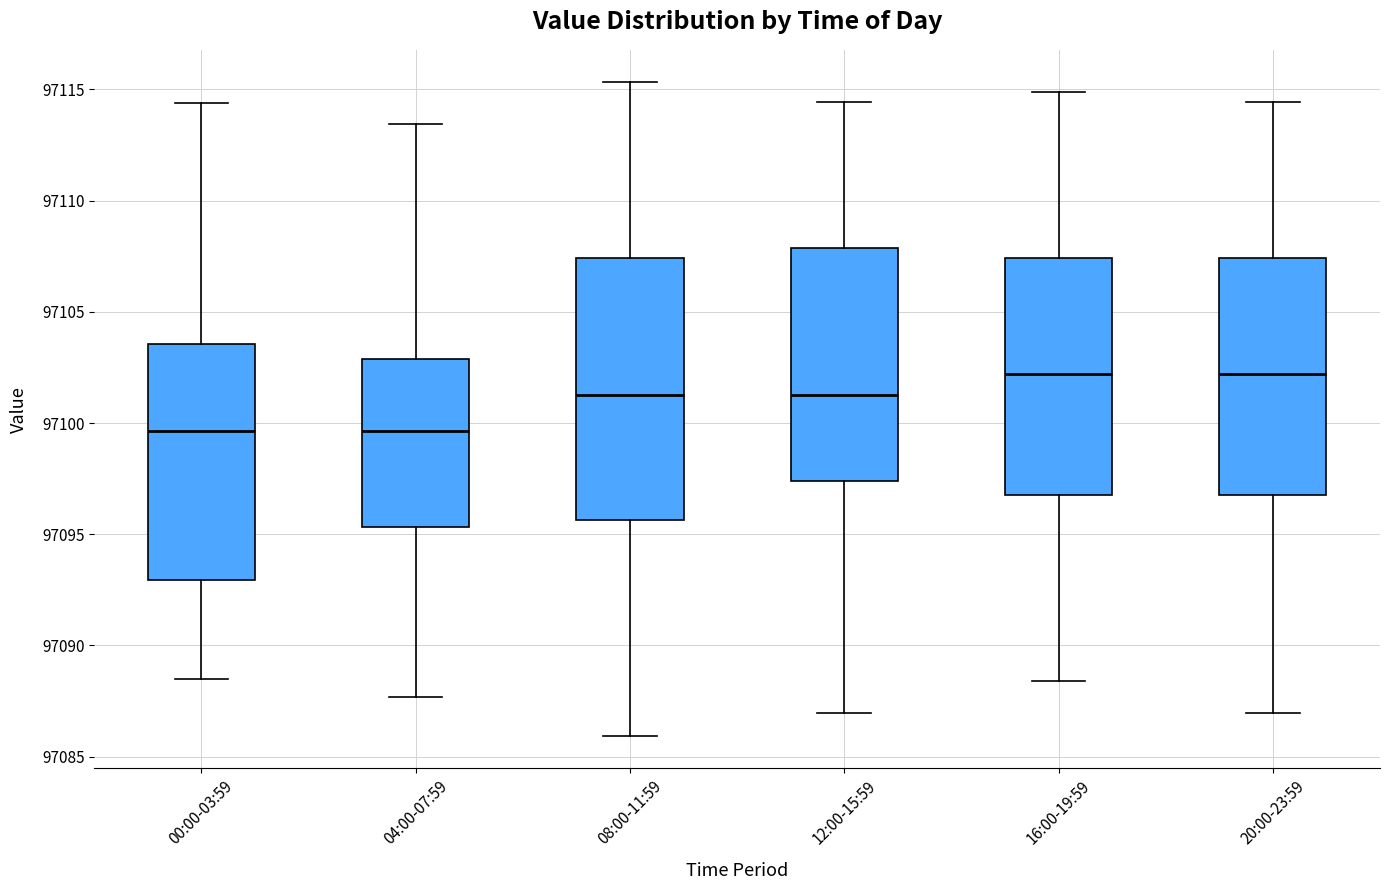

Reading left to right, transcribe this box plot: for each box, give where its median line is, the range the box spans, and where its two whiskers end, as read against the y-axis. The values are not printed on the chart, so give them approximately, as read against the axis.

00:00-03:59: median 97099.5, box 97093.0 to 97103.5, whiskers 97088.5 to 97114.5
04:00-07:59: median 97099.5, box 97095.5 to 97103.0, whiskers 97087.5 to 97113.5
08:00-11:59: median 97101.5, box 97095.5 to 97107.5, whiskers 97086.0 to 97115.5
12:00-15:59: median 97101.5, box 97097.5 to 97108.0, whiskers 97087.0 to 97114.5
16:00-19:59: median 97102.0, box 97097.0 to 97107.5, whiskers 97088.5 to 97115.0
20:00-23:59: median 97102.0, box 97097.0 to 97107.5, whiskers 97087.0 to 97114.5